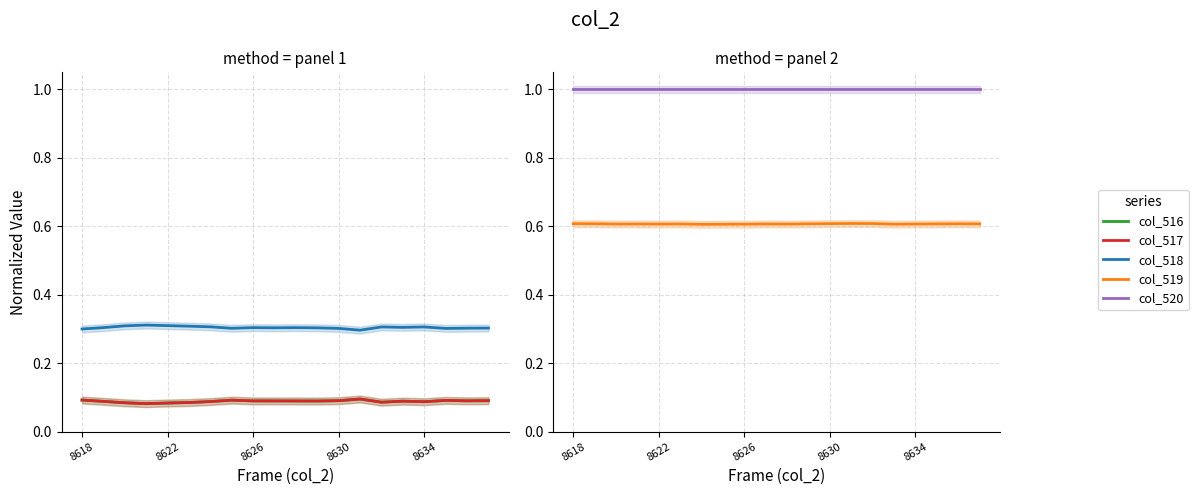

How many col_516 values are between 0 and 1?

20